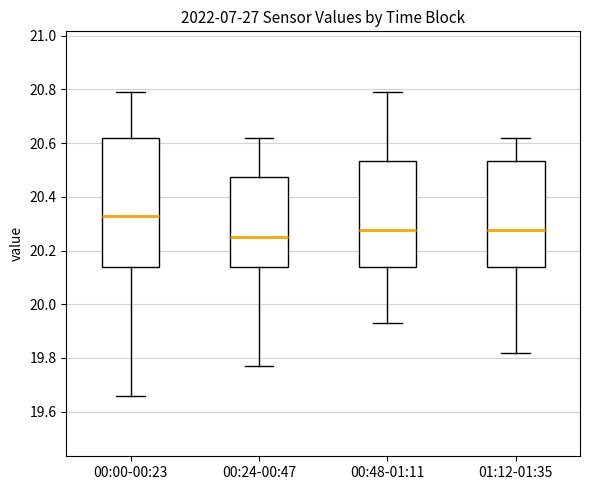

Comparing the boxes themselves (not the whiskers), which one is the tallest?

00:00-00:23